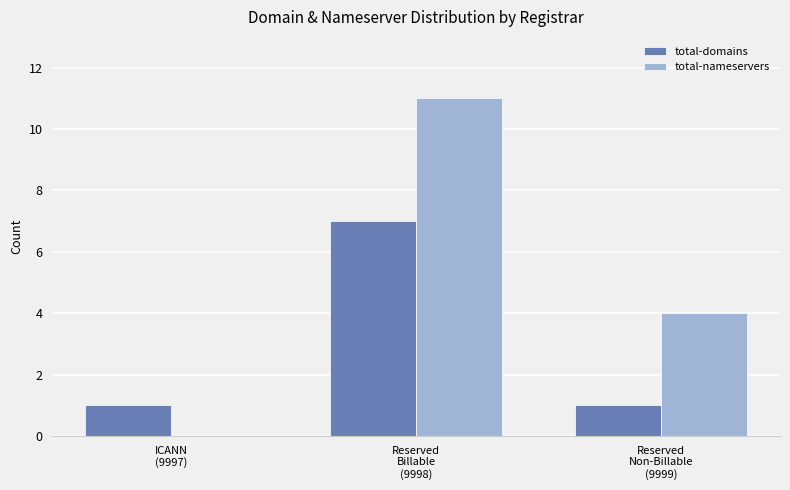

What is the sum of all total-domains values?

9